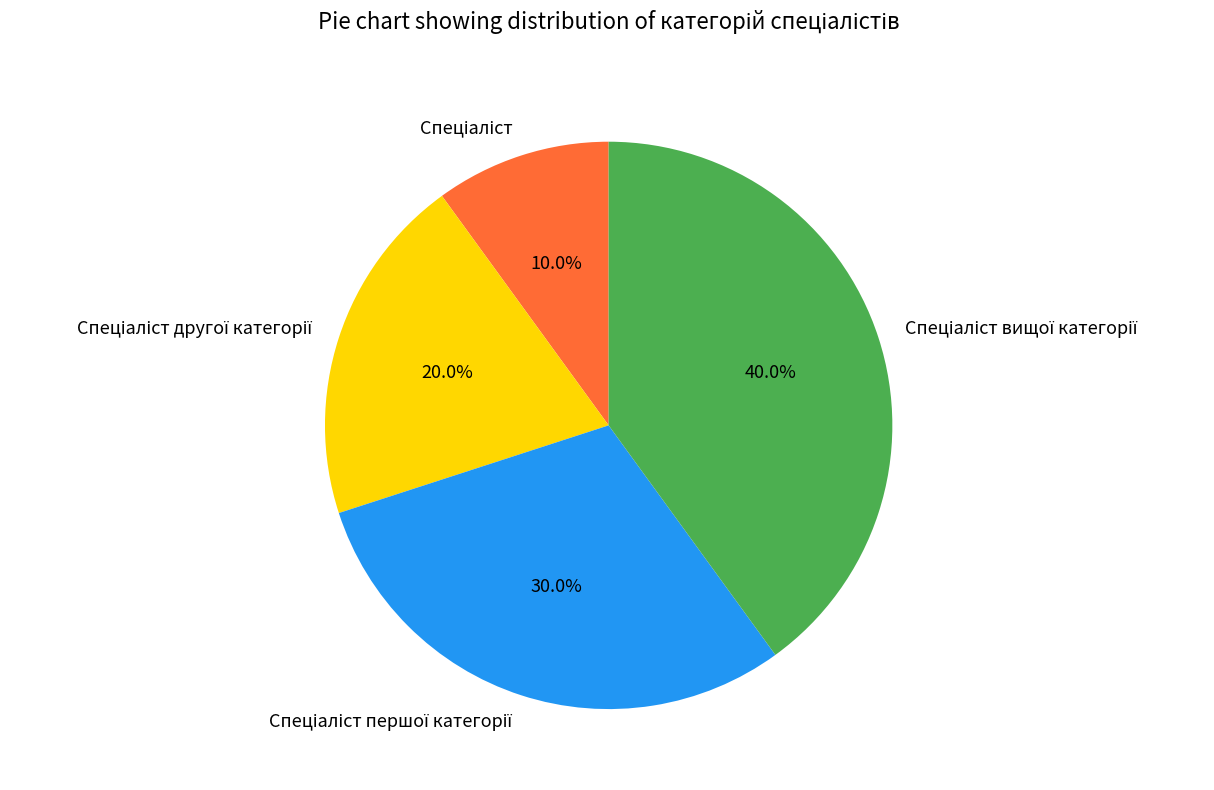

Does any single category account for the majority?

No